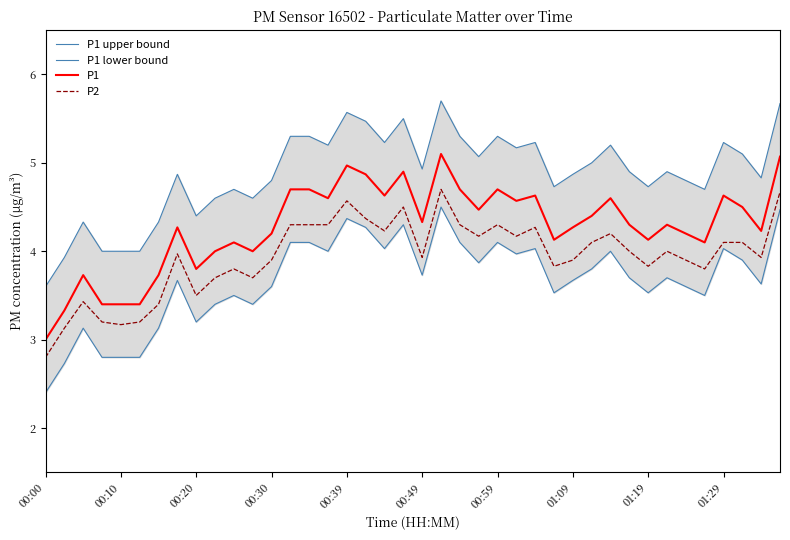

Is it true that P2 equals 1.9 at 19?

False